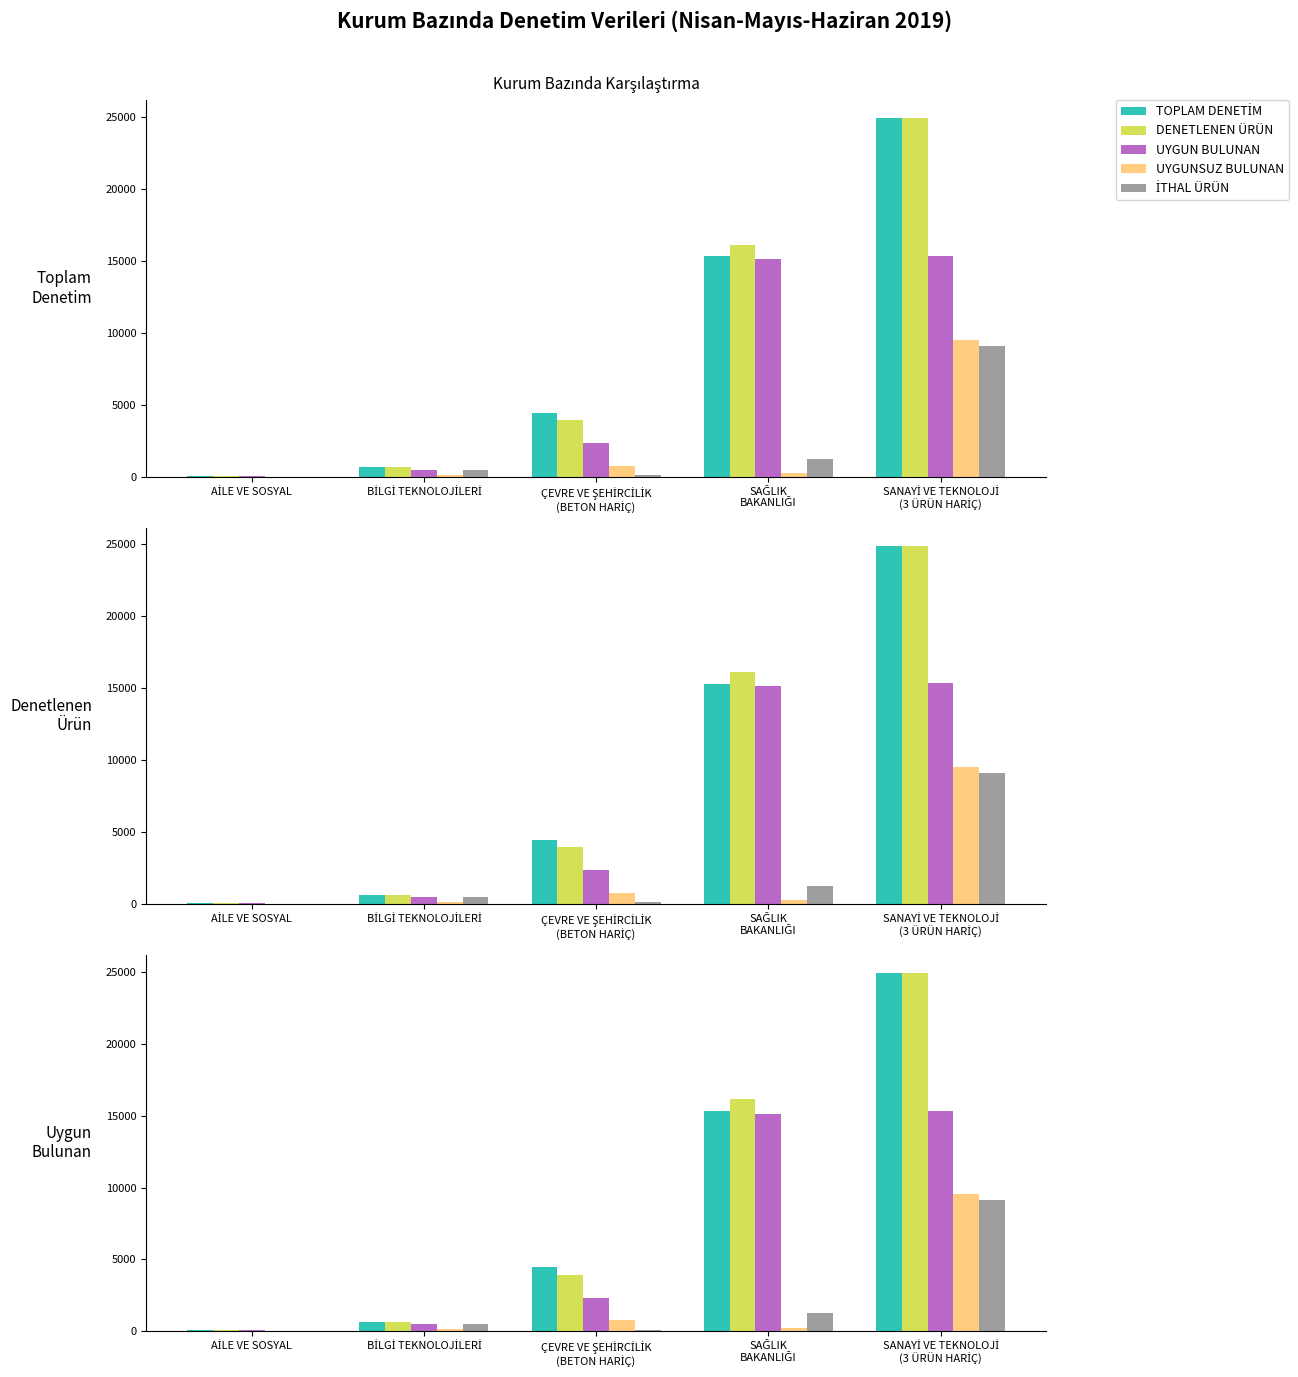

What position from the left is BİLGİ TEKNOLOJİLERİ?

2